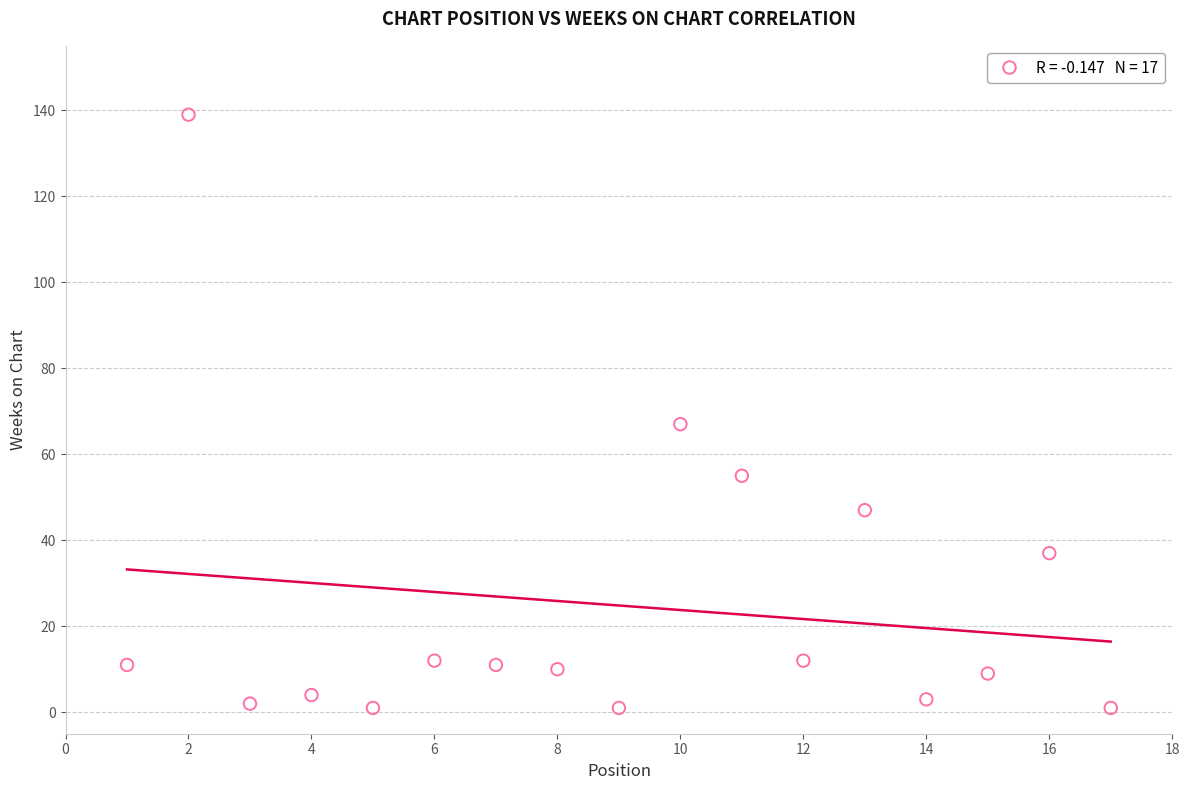

What Y value in the scatter plot is closest to 70?

67